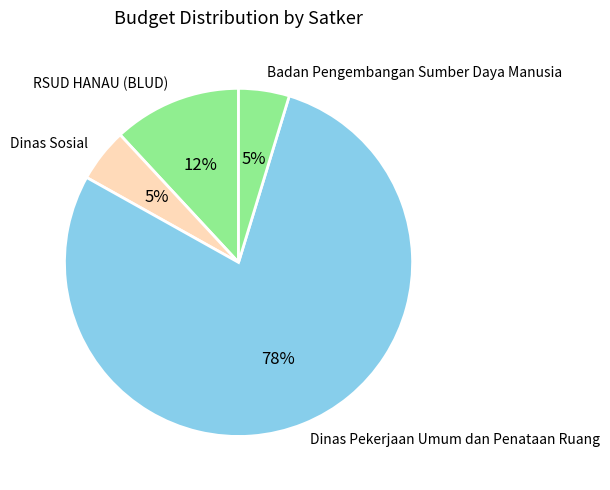

Is the sum of Badan Pengembangan Sumber Daya Manusia and RSUD HANAU (BLUD) greater than half?

No